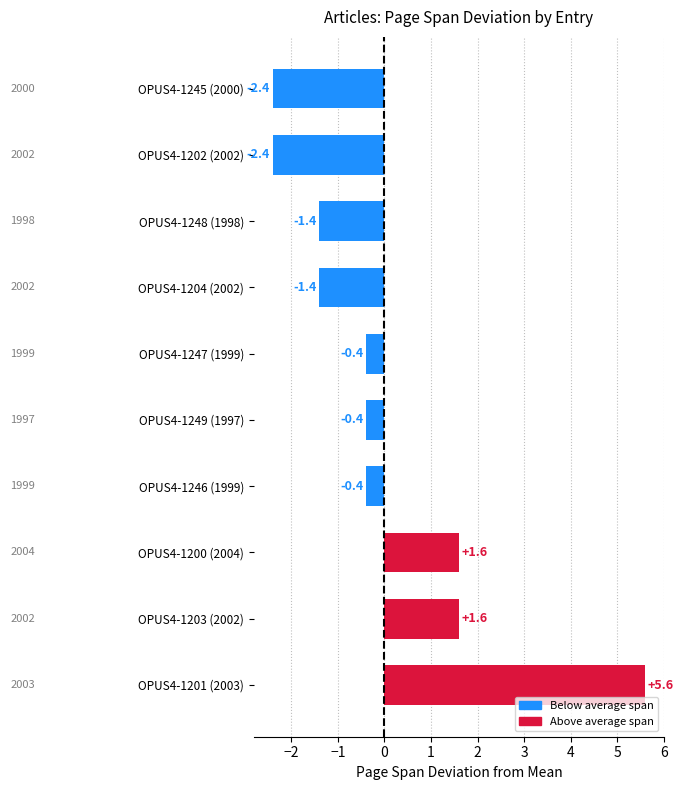

The value at OPUS4-1203 (2002) is 1.6. True or false?

True